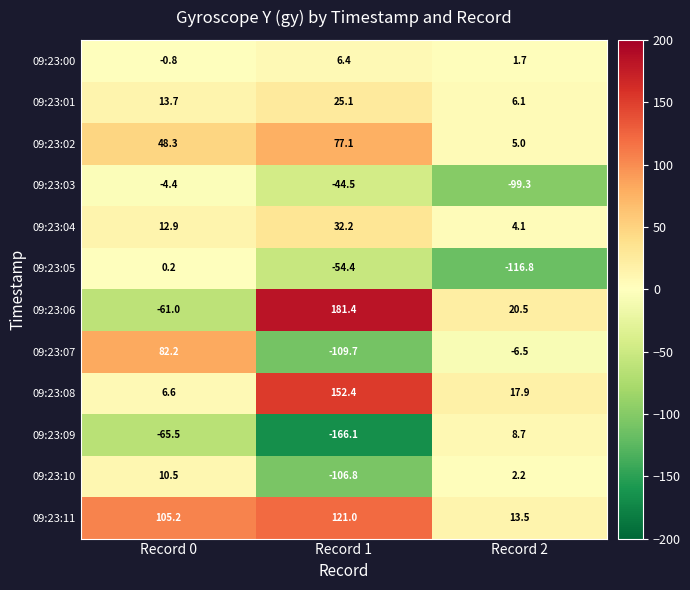

True or false: 09:23:10 has a value of 3.6 at Record 2.

False